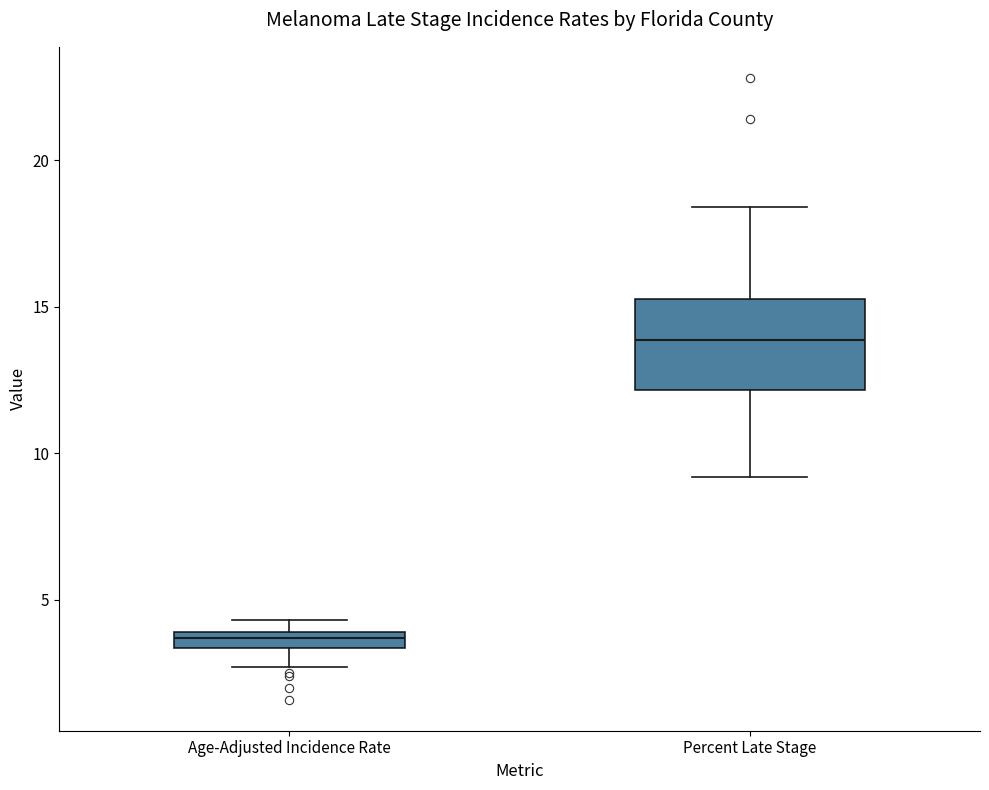

Which box is the tallest, from its lower edge to its upper edge?

Percent Late Stage